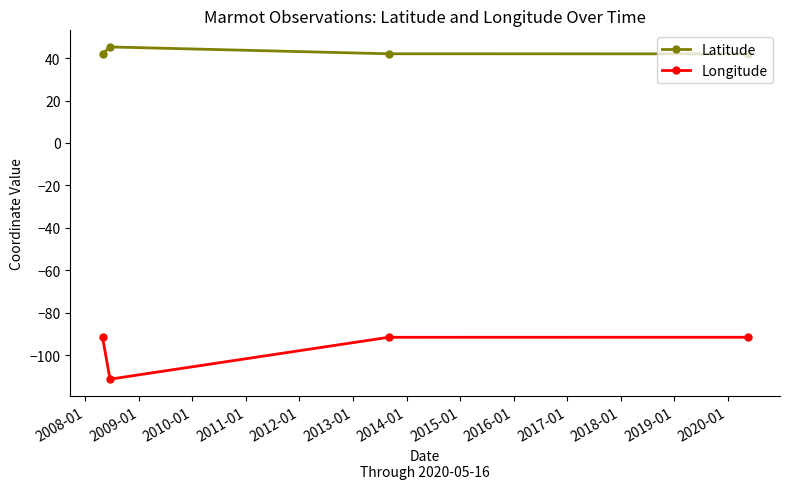

At how many categories does at least one series exceed 40?

4